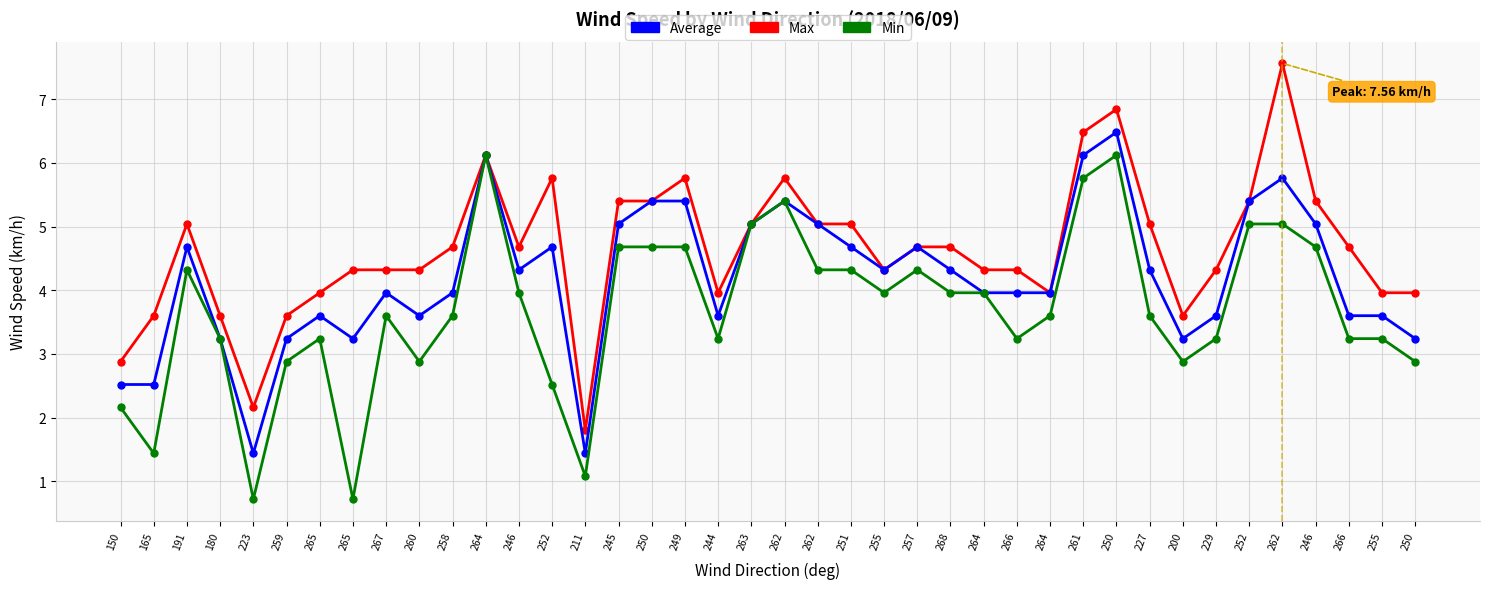

True or false: Min has more than 2 interior local peaks.

True